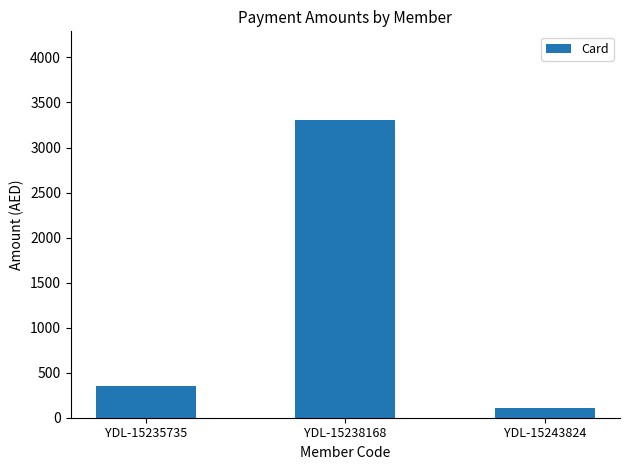

Reading right to left, extract all data points from this chart.

YDL-15243824=105	YDL-15238168=3300	YDL-15235735=350